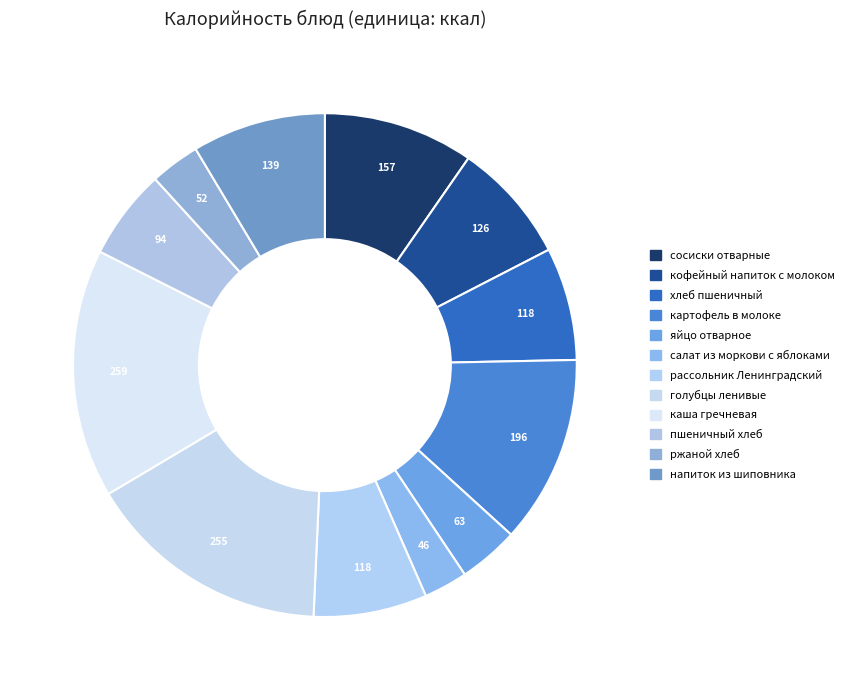

Which has a higher value, яйцо отварное or сосиски отварные?

сосиски отварные